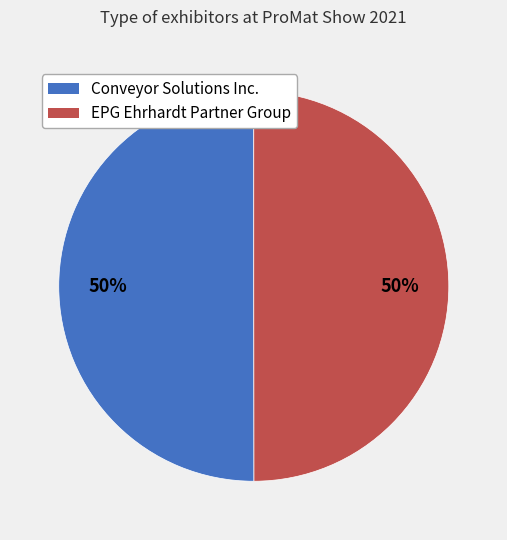

Do Conveyor Solutions Inc. and EPG Ehrhardt Partner Group together represent more than half of the pie?

Yes